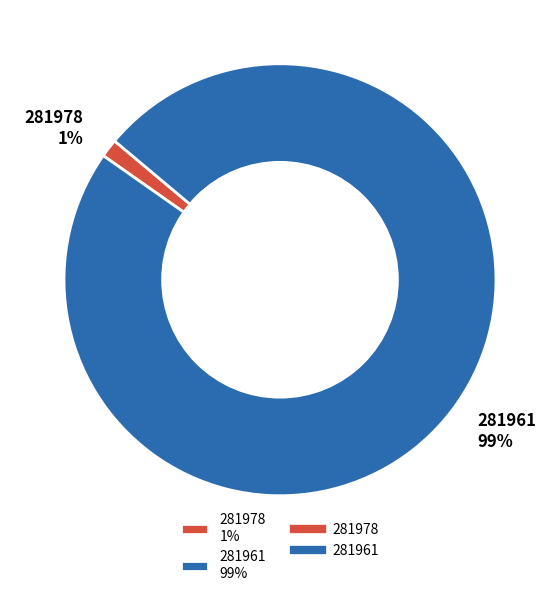

Does any single category account for the majority?

Yes